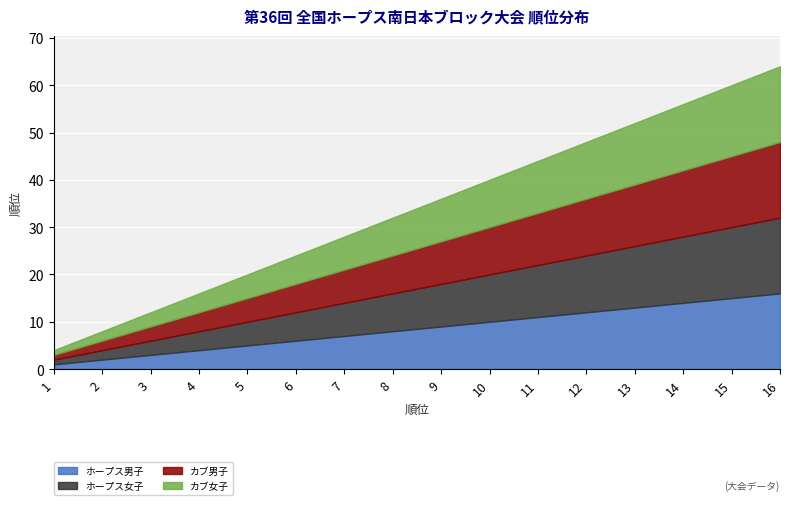

What is the value of the カブ女子 point at the 9th from the left?

9